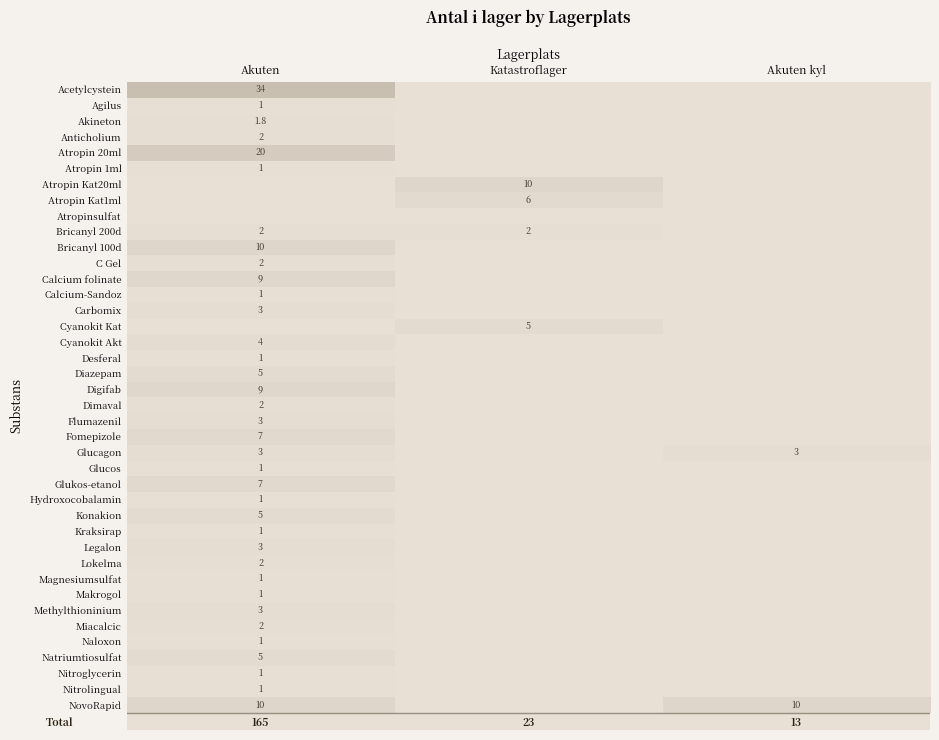

How many positive values does the Akuten series have?

36